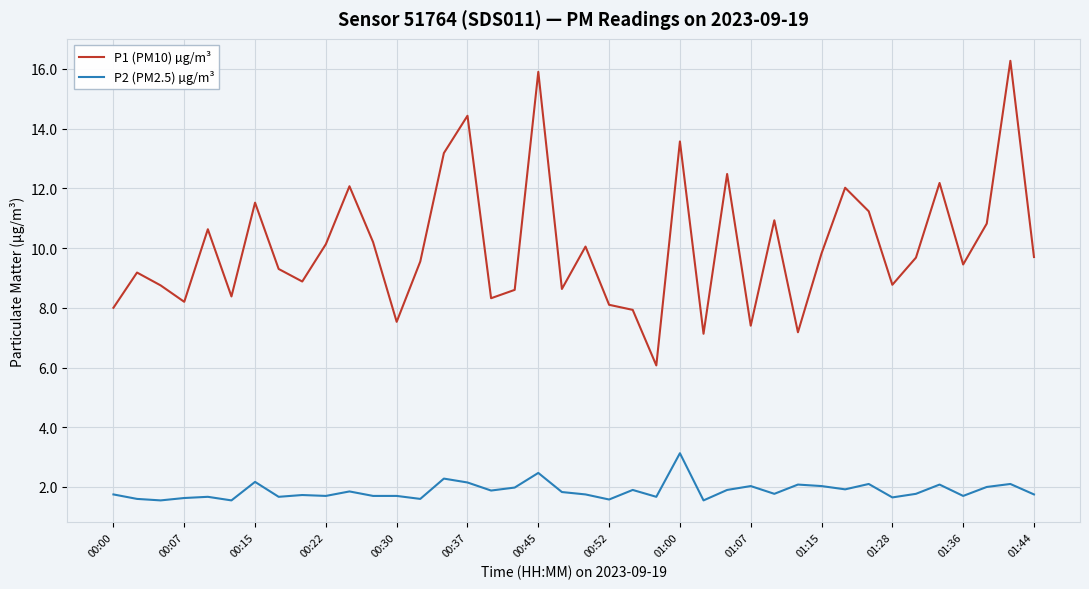

Rank the series by their maximum value, from highest to lowest.

P1 (PM10) µg/m³, P2 (PM2.5) µg/m³